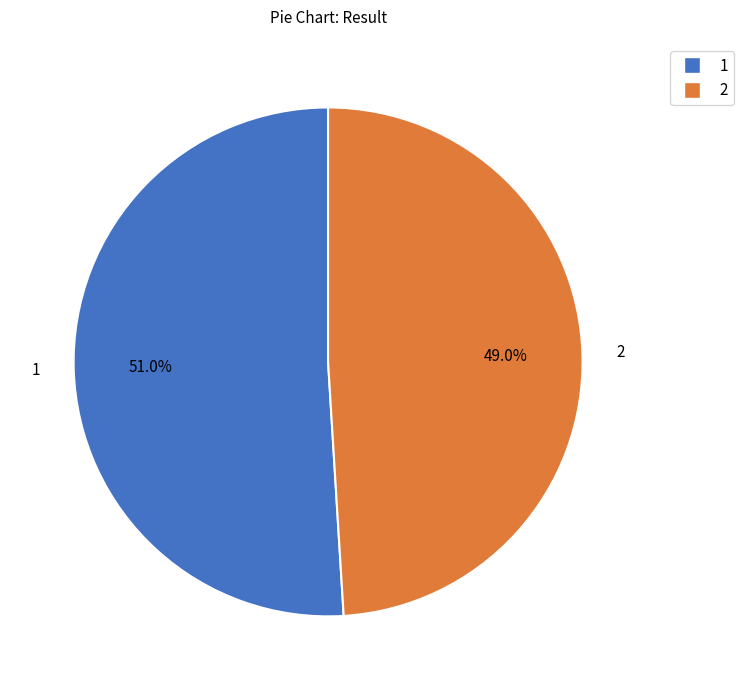

Which has a higher value, 2 or 1?

1